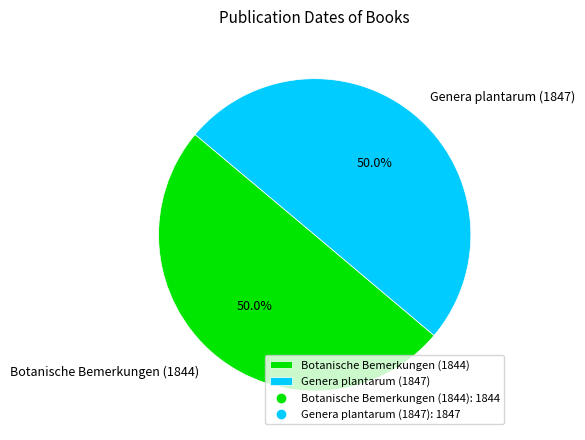

To the nearest percent, what portion does Genera plantarum (1847) represent?

50%